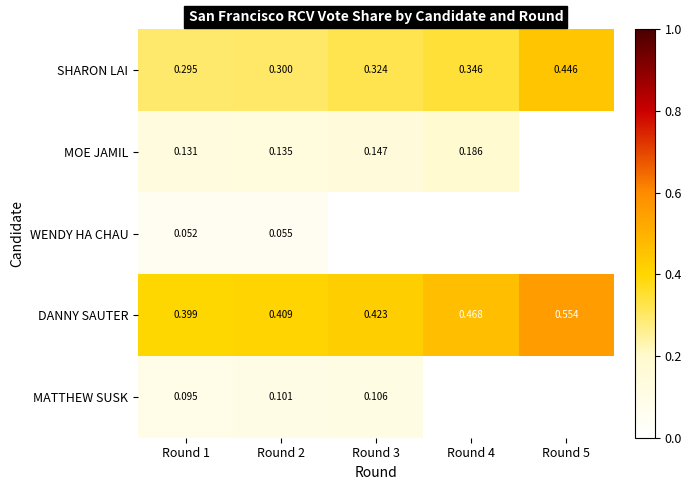

Between Round 1 and Round 4, which is larger?

Round 4